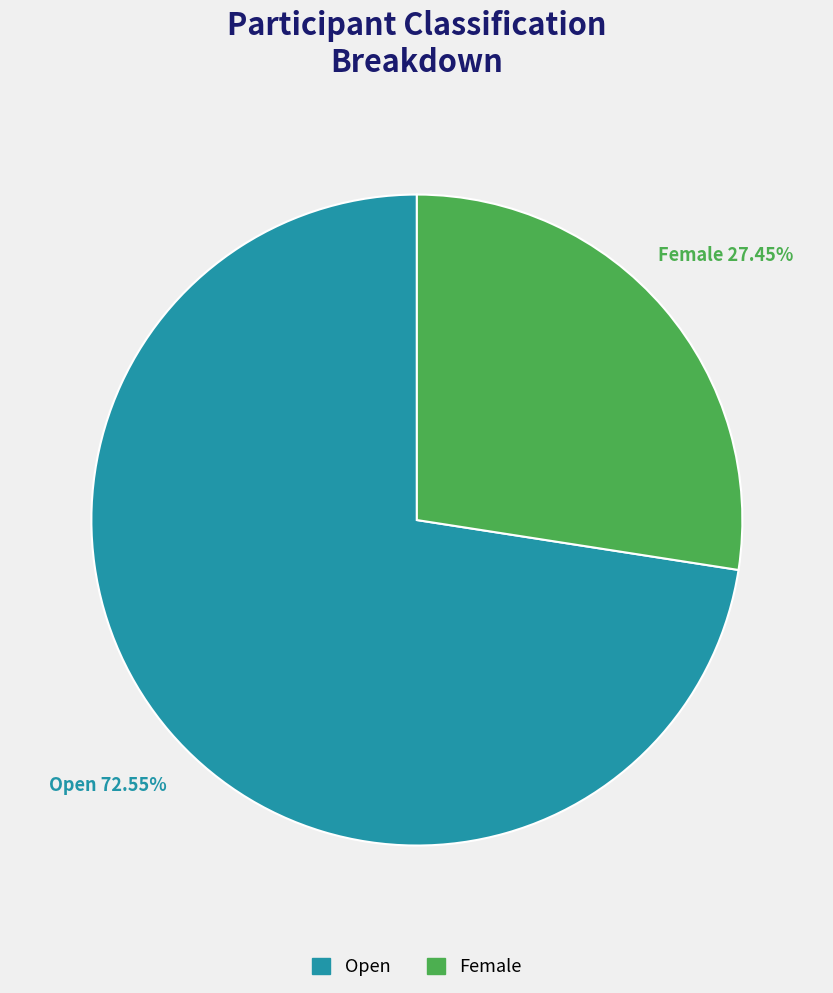

Is it true that Female is 27% of the pie?

True